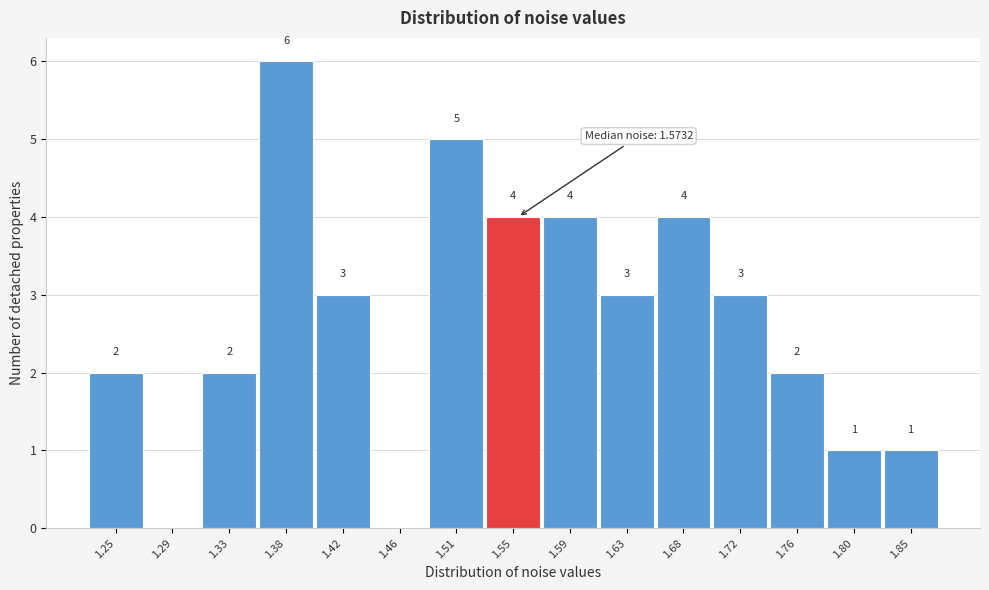

Reading right to left, what are all the values shown in this chart?

1.85=1	1.80=1	1.76=2	1.72=3	1.68=4	1.63=3	1.59=4	1.55=4	1.51=5	1.46=0	1.42=3	1.38=6	1.33=2	1.29=0	1.25=2